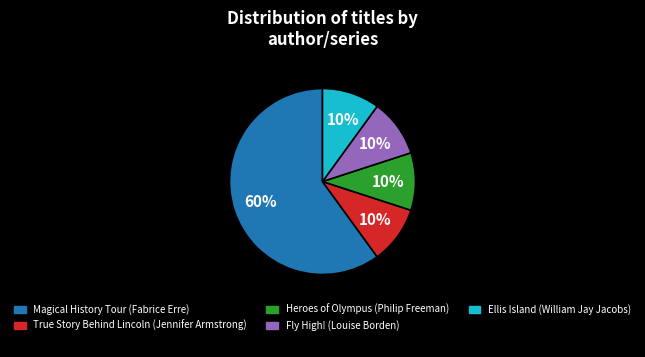

Combined, do Ellis Island (William Jay Jacobs) and Heroes of Olympus (Philip Freeman) account for over 50%?

No